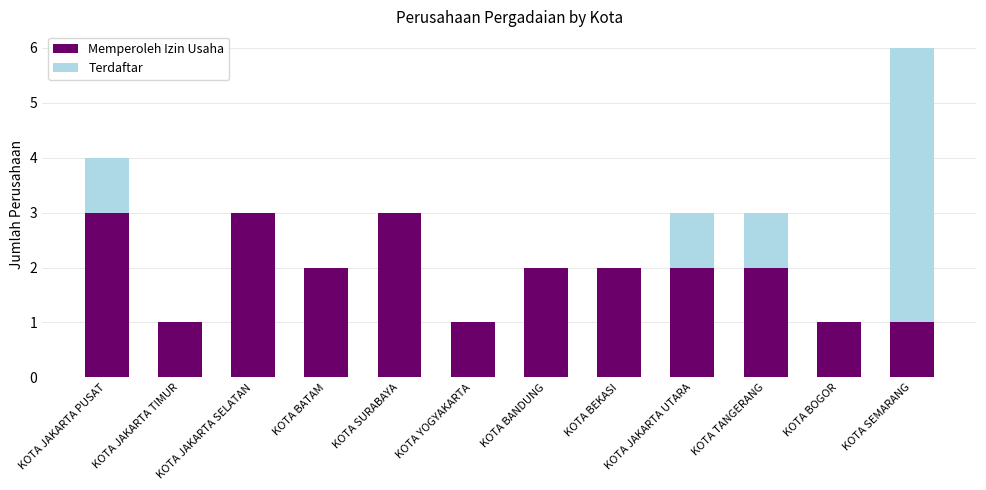

What is the sum of all Memperoleh Izin Usaha values?

23